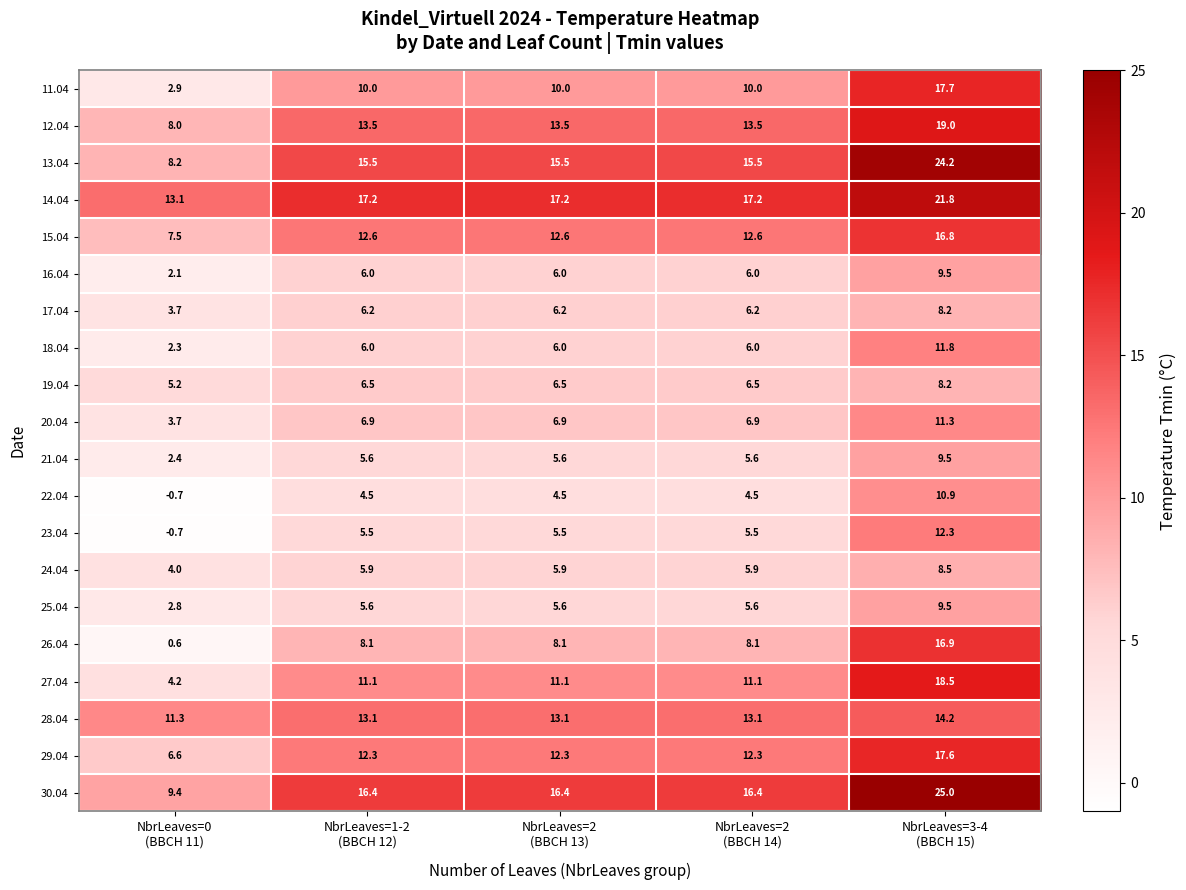

What is the sum of all 14.04 values?

86.5